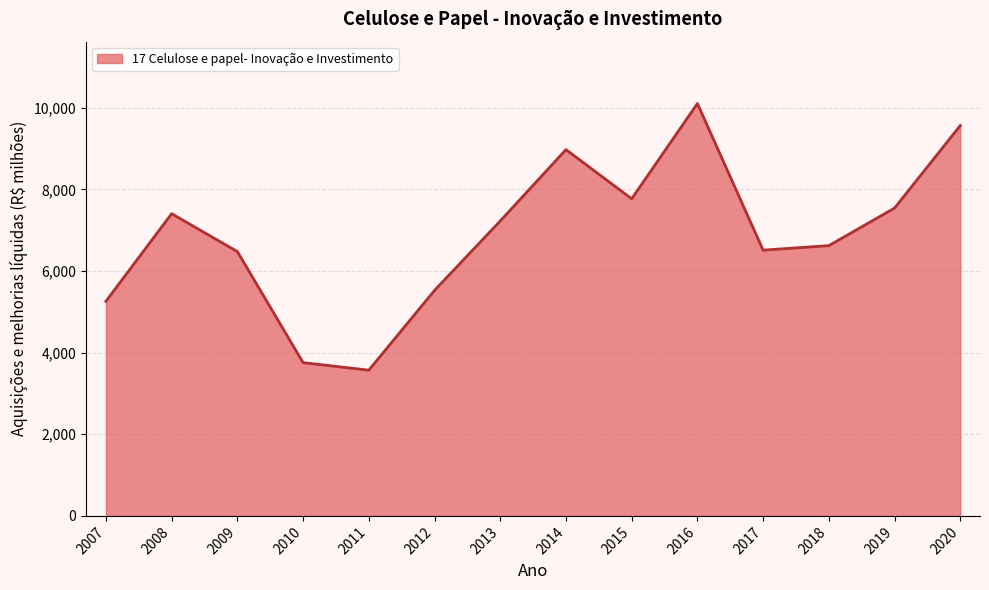

Where is the first local minimum?

2011